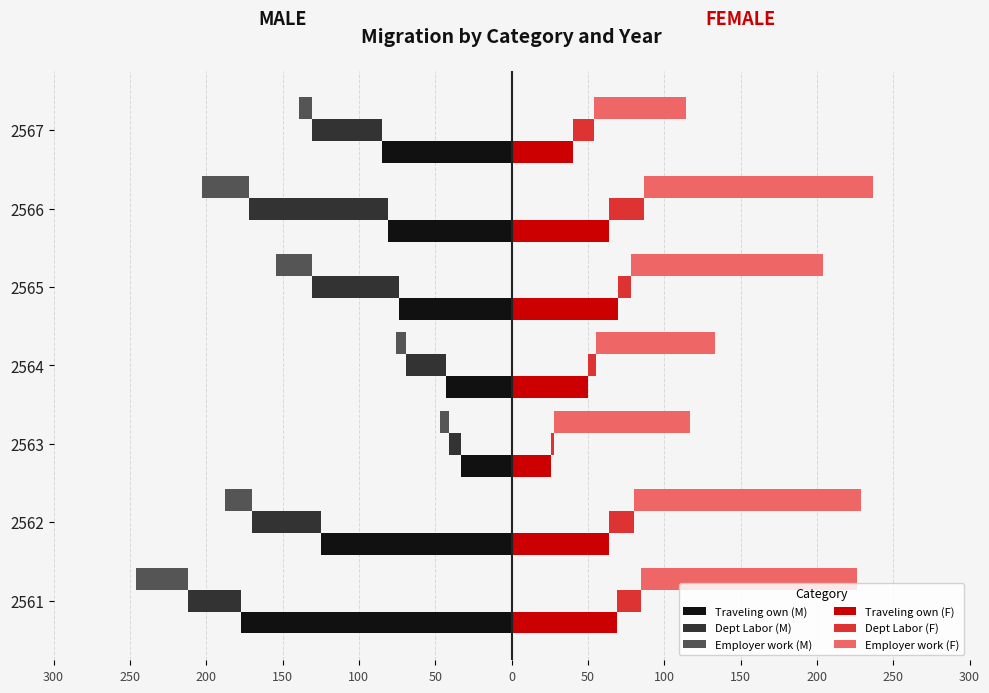

Rank the series at 2567 from lowest to highest value.

Traveling own (M), Dept Labor (M), Employer work (M), Dept Labor (F), Traveling own (F), Employer work (F)